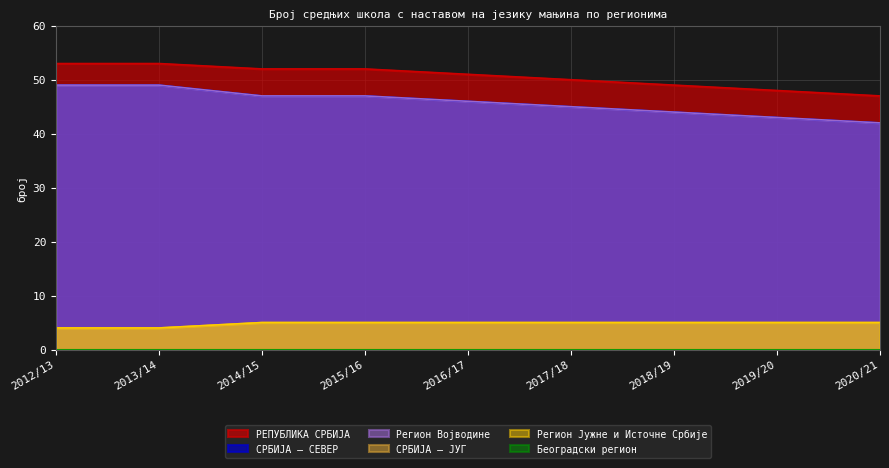

At which category is the sum across all series the highest?

2012/13